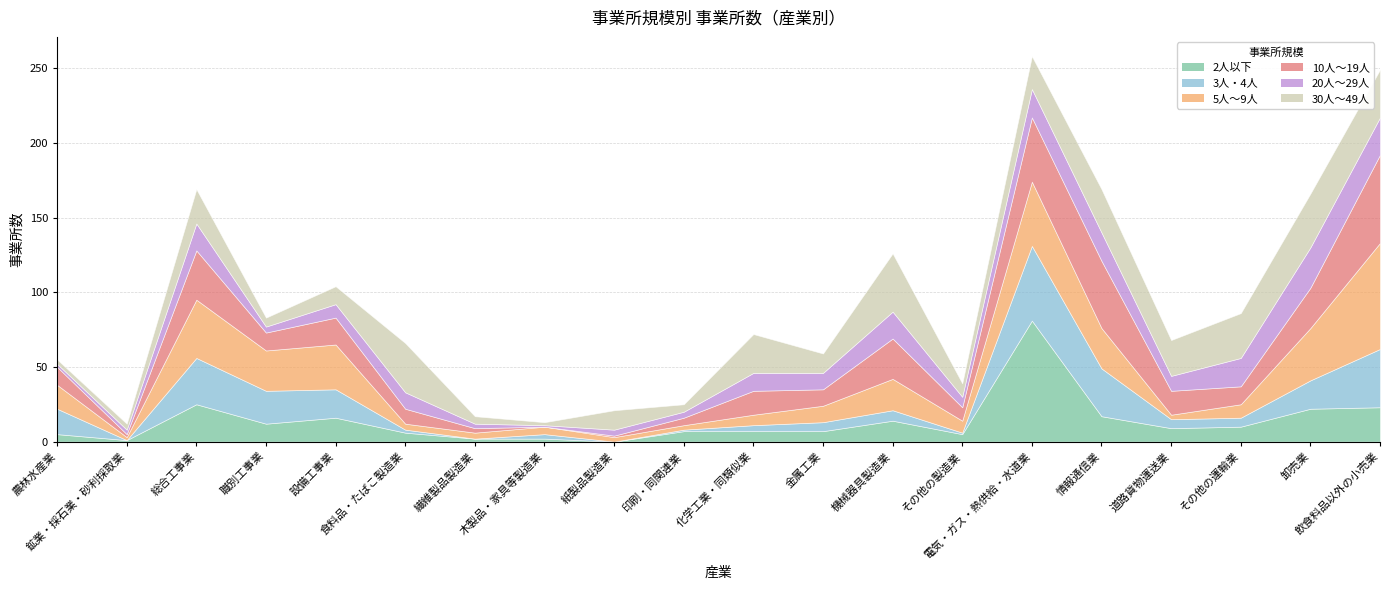

What is the approximate value of 2人以下 at その他の運輸業?

10